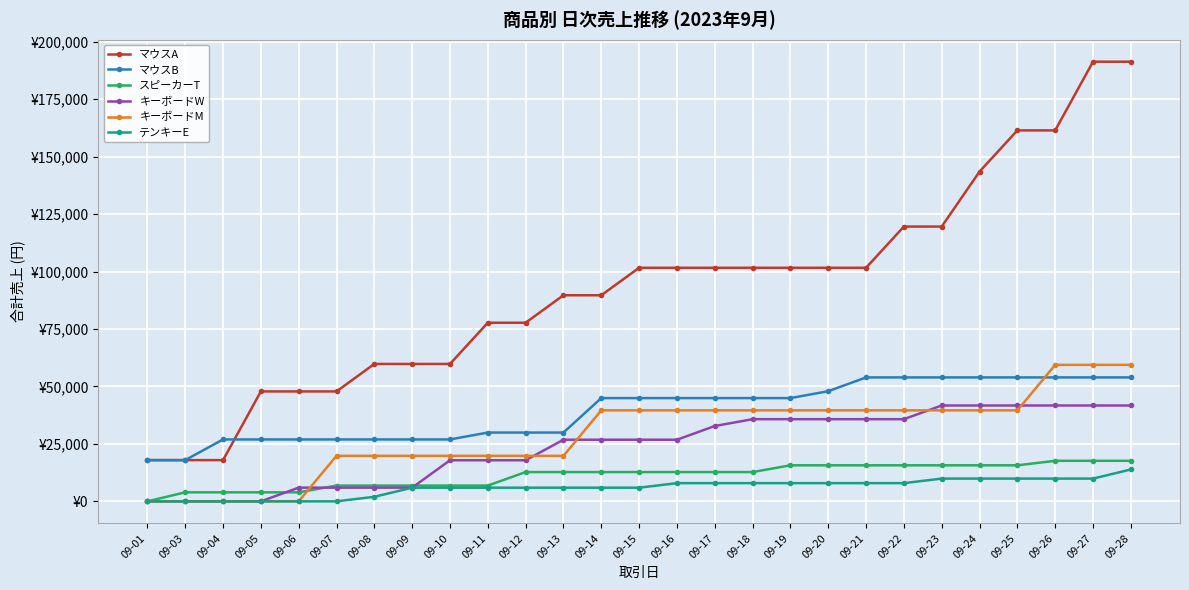

What value does the キーボードW series have at 09-10, to the nearest 50?

17900